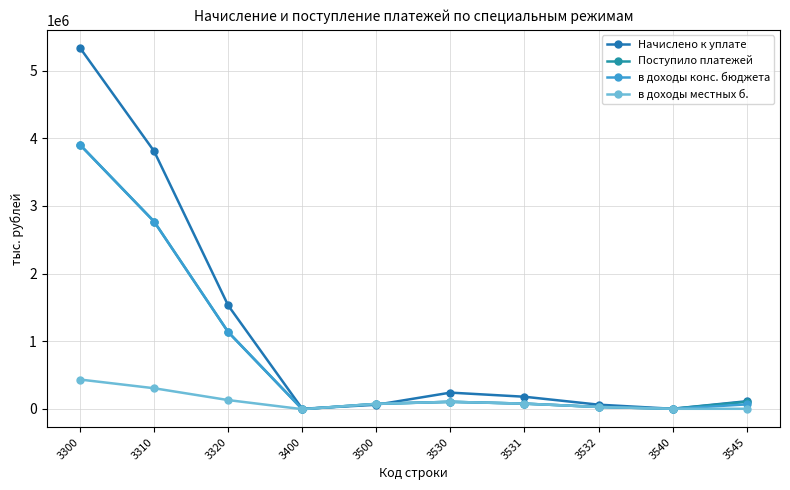

Read the Поступило платежей value at 3400, to the nearest 50.

-5850